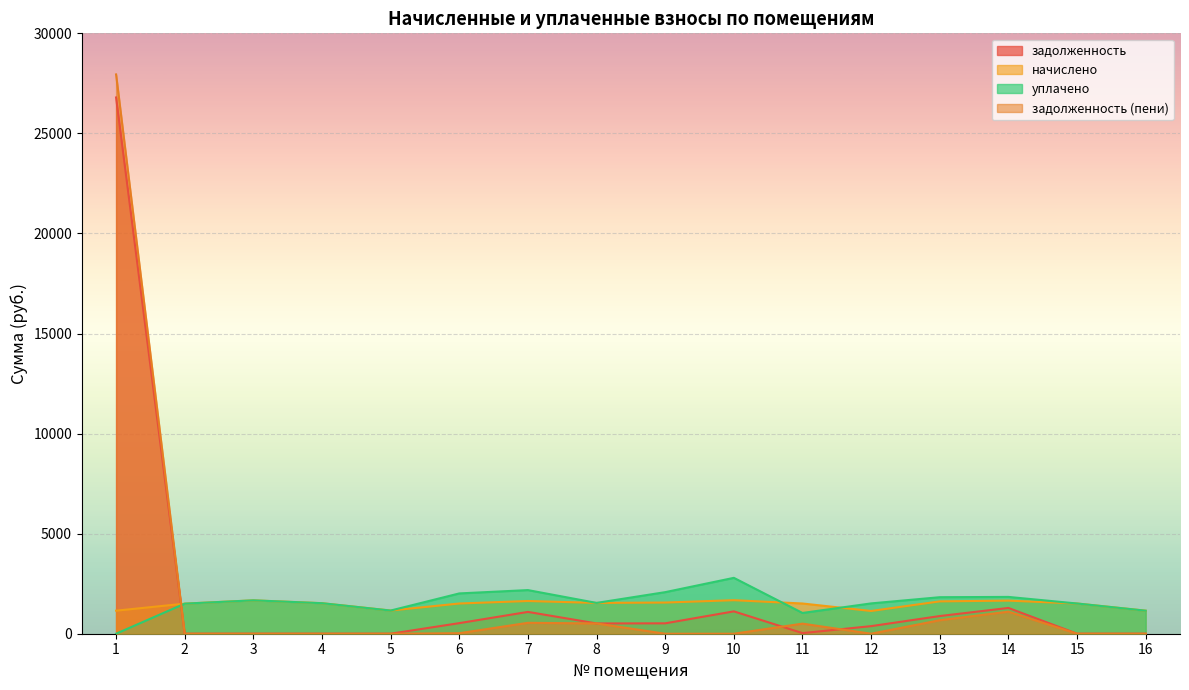

How many series are shown in this chart?

4